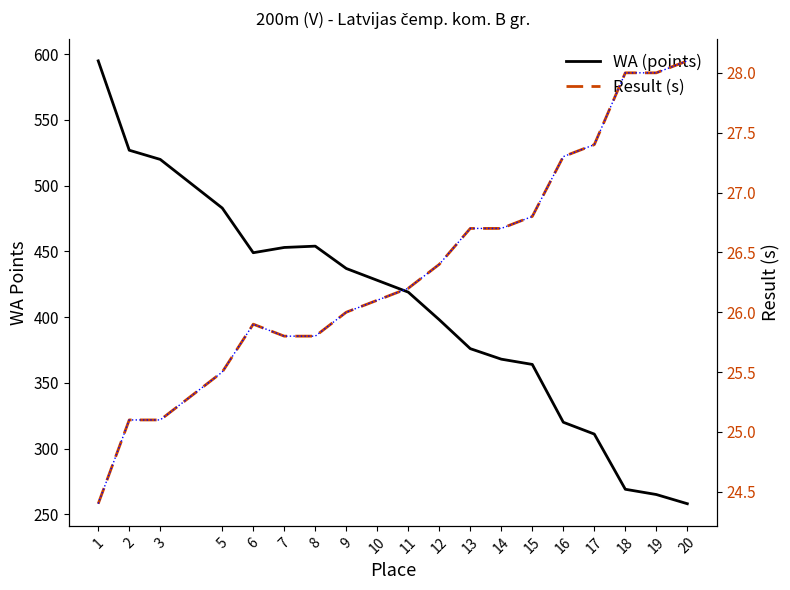

At which category is the sum across all series the highest?

1